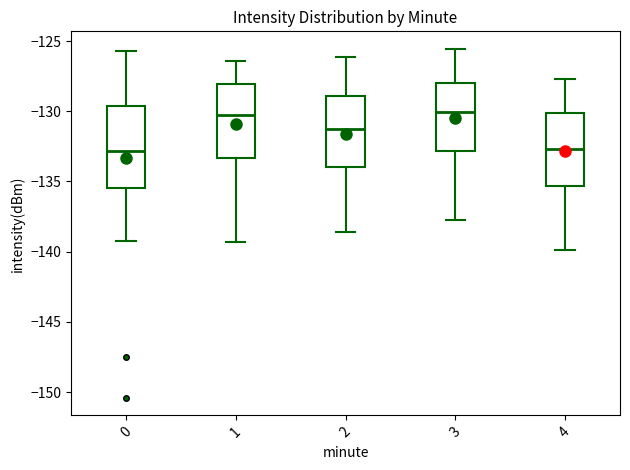

Where does the lower whisker of the box at x = 1 end on the y-axis? The values are not printed on the chart, so give them approximately, as read against the axis.

-139.5